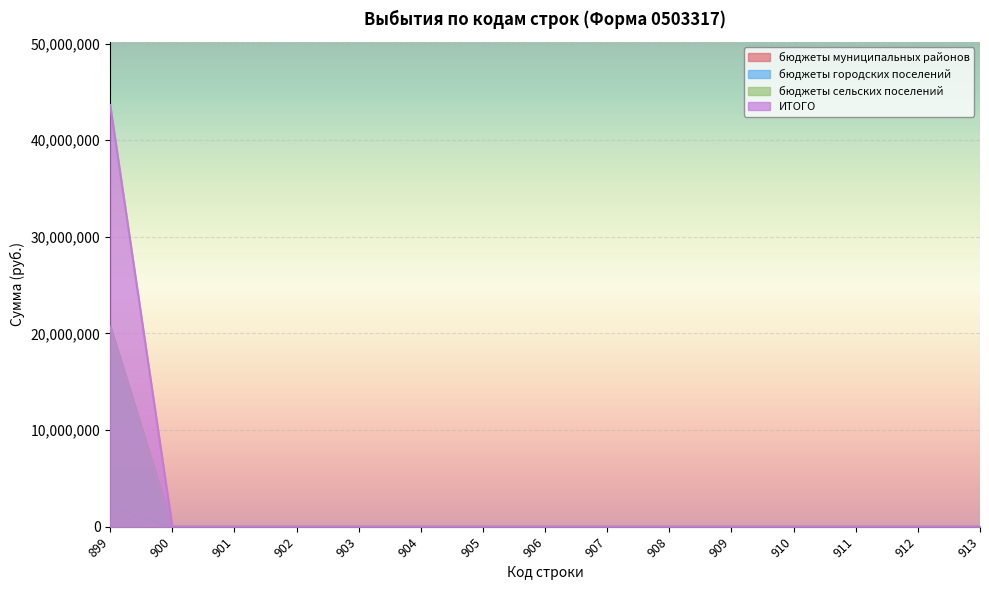

How many lines are shown in the chart?

4